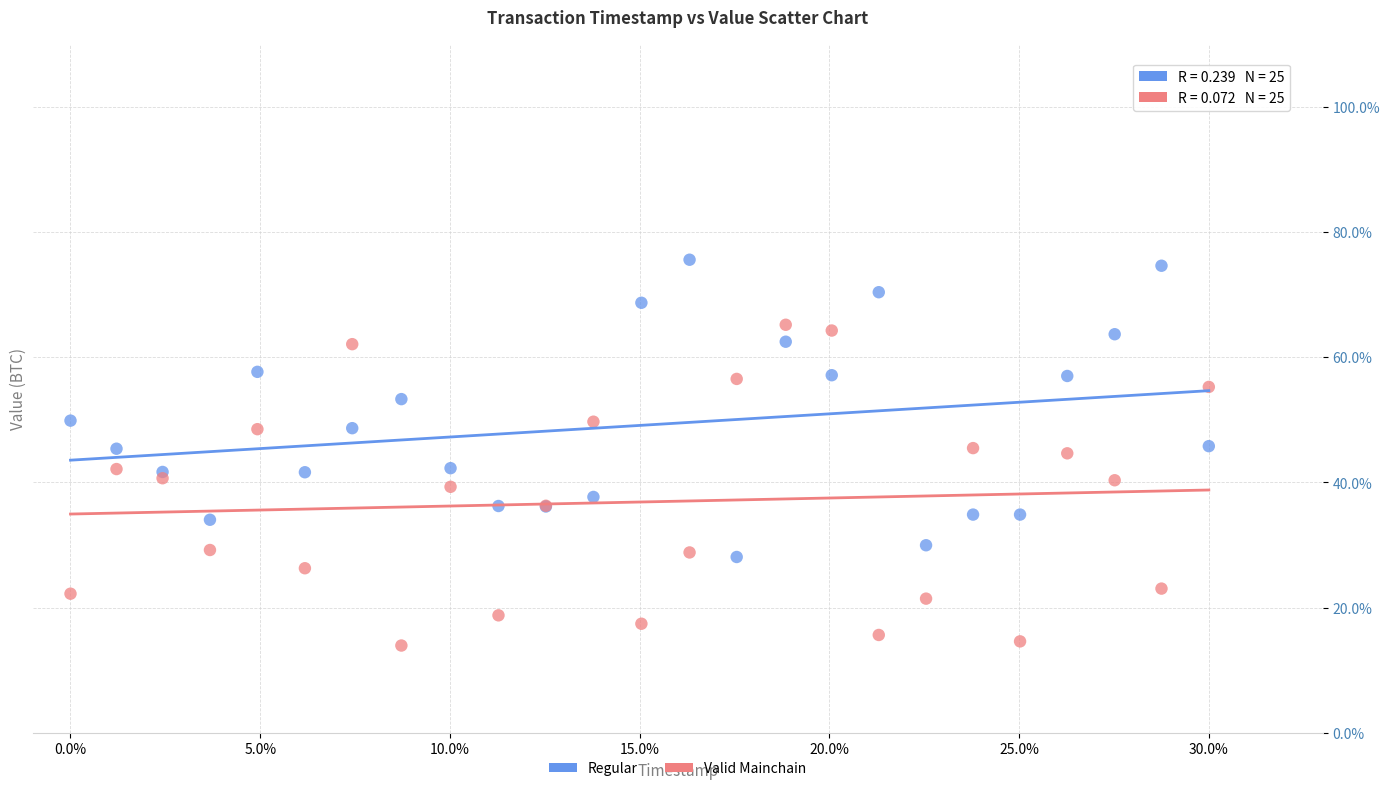

Which series reaches the minimum Y coordinate?

Valid Mainchain